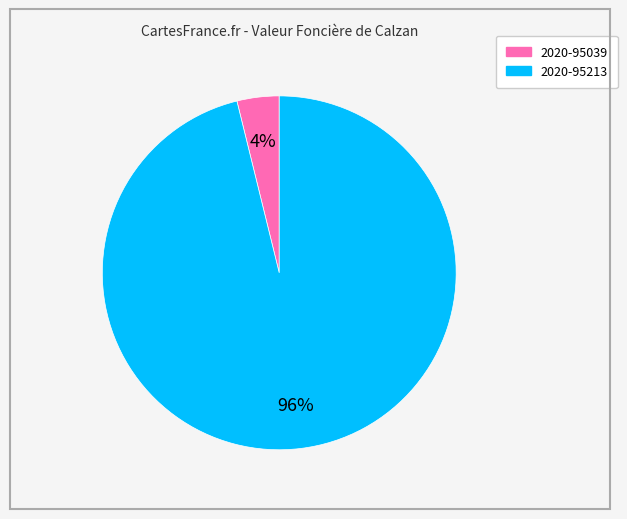

What is the largest slice in the pie chart?

2020-95213